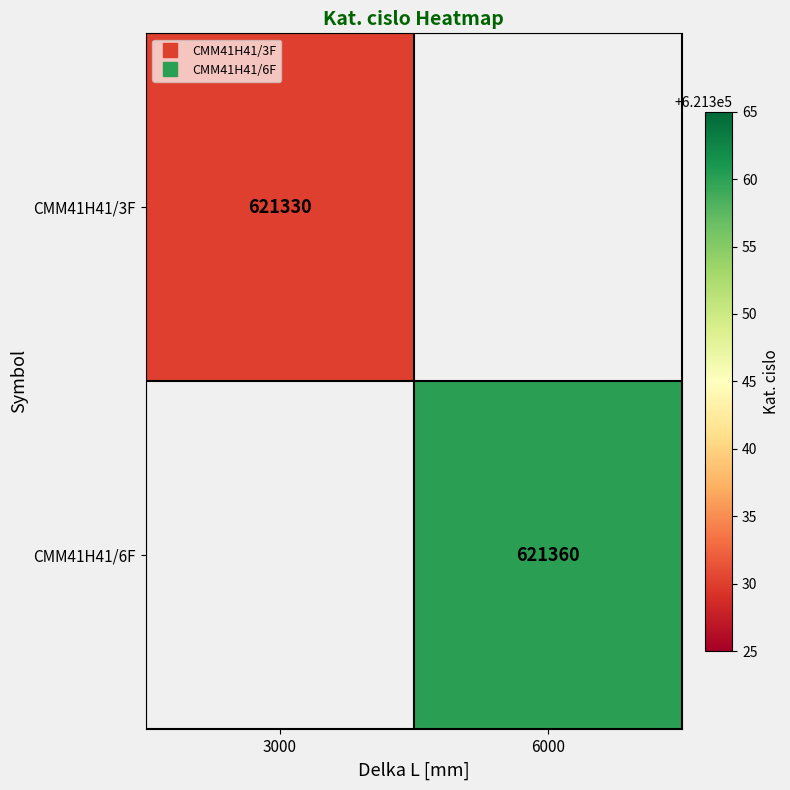

What is the minimum value for CMM41H41/3F?

621330.0